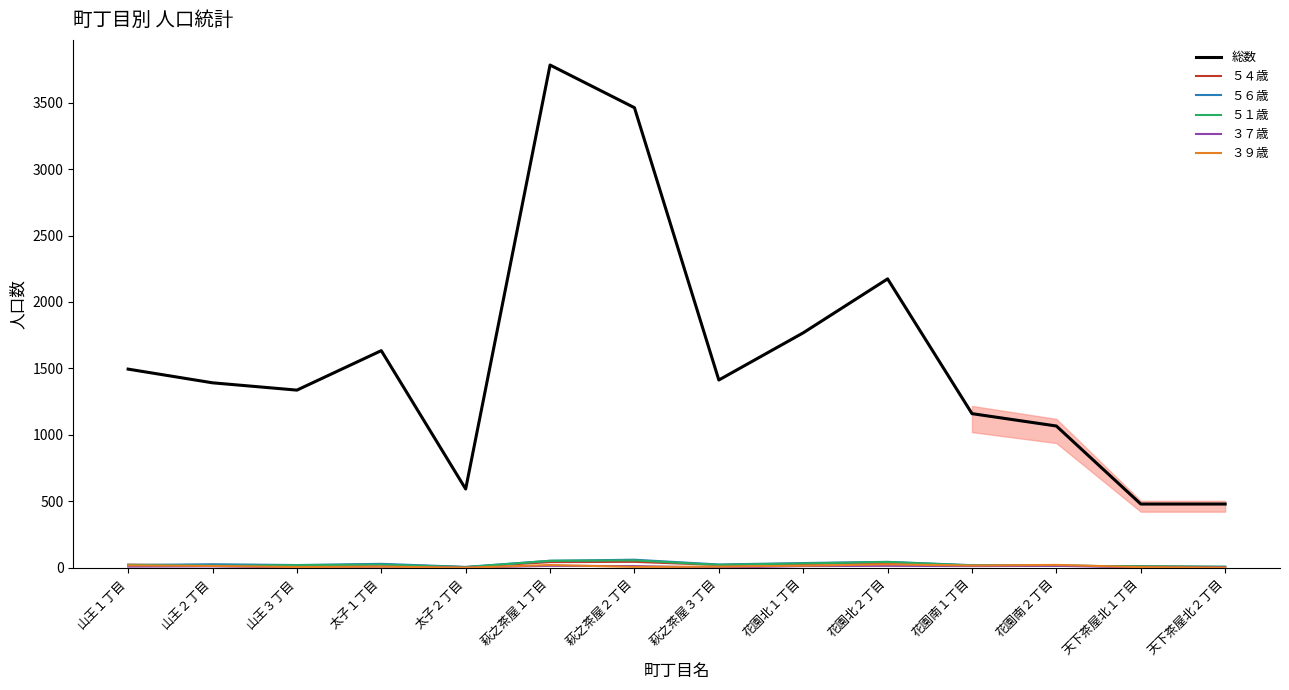

Count the number of data series in this chart.

6